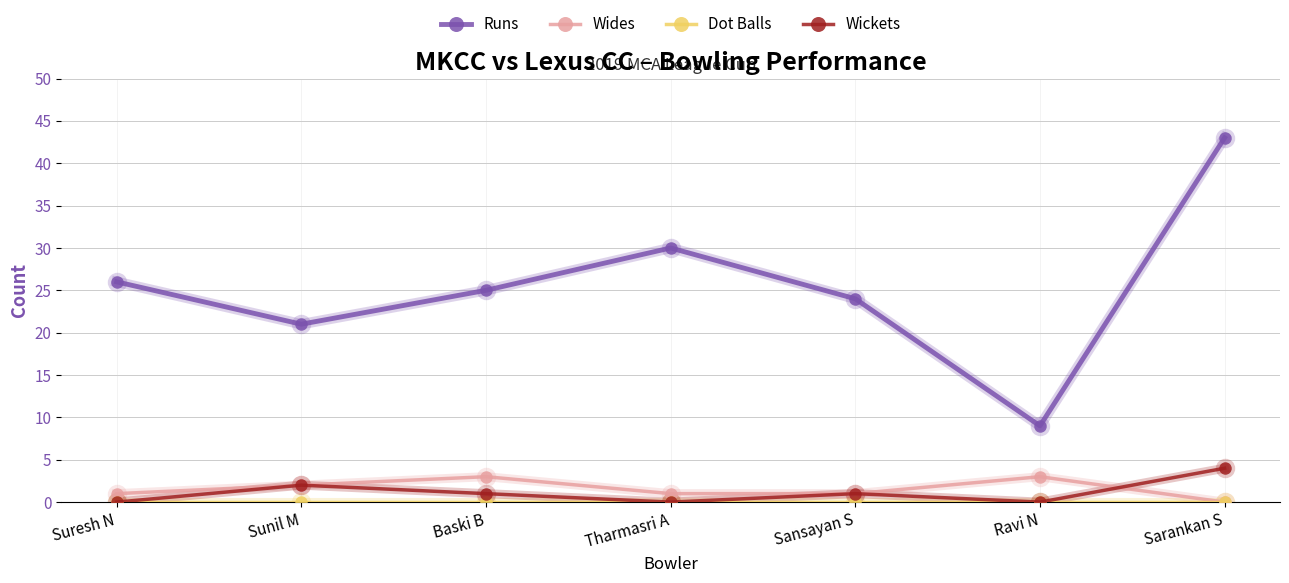

How many data points does each series have?

7